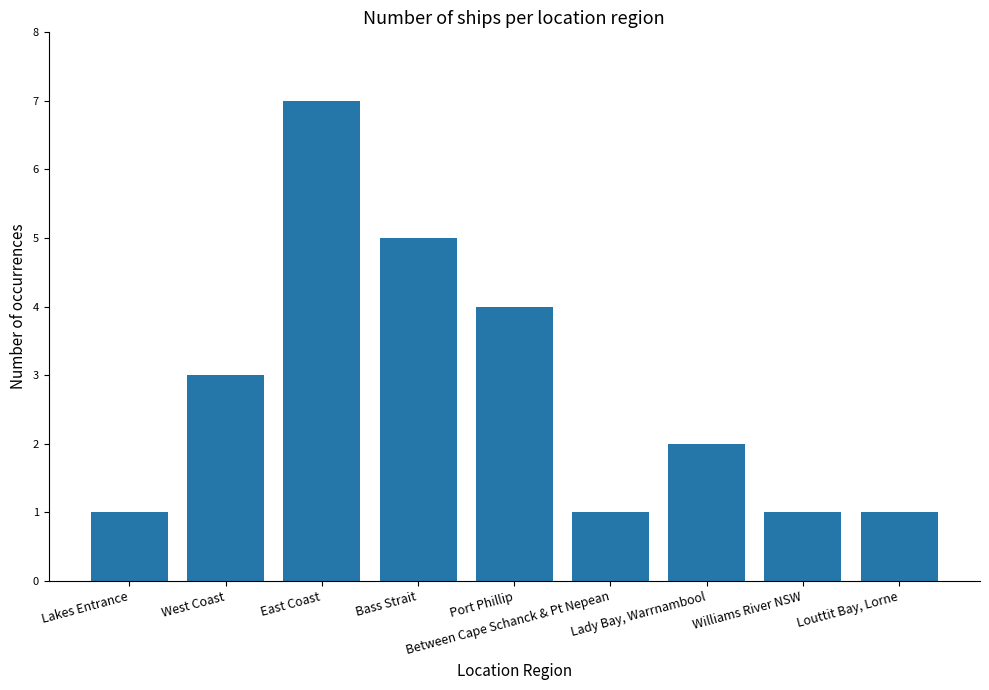

Reading right to left, list all the values displayed in this chart.

1	1	2	1	4	5	7	3	1